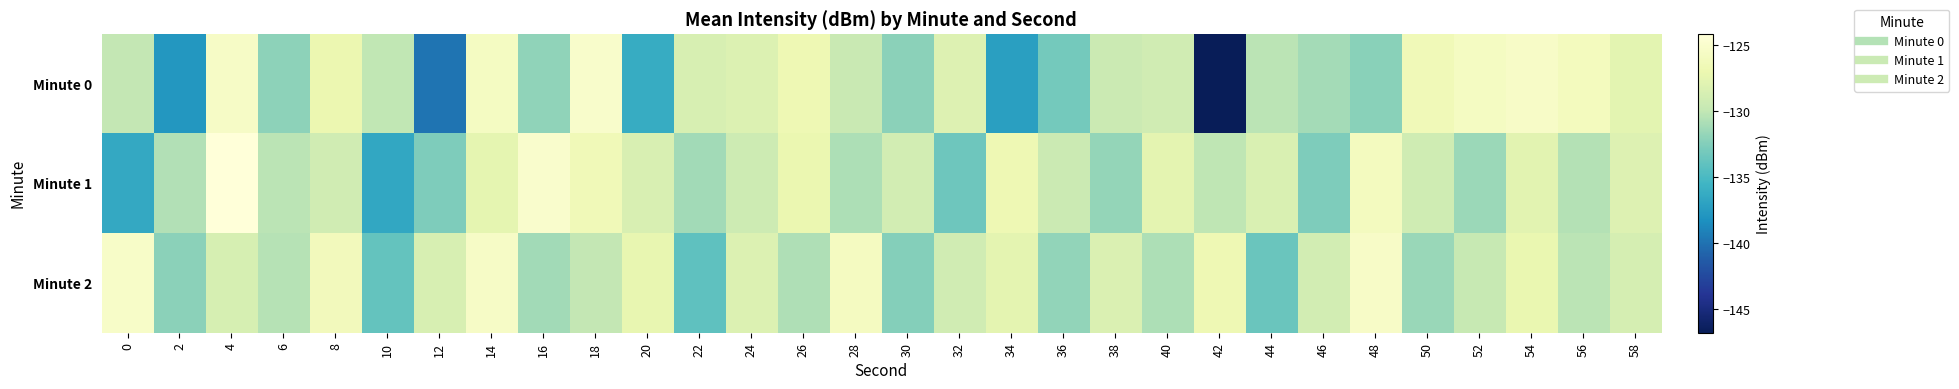

Between 34 and 42, which is larger?

34